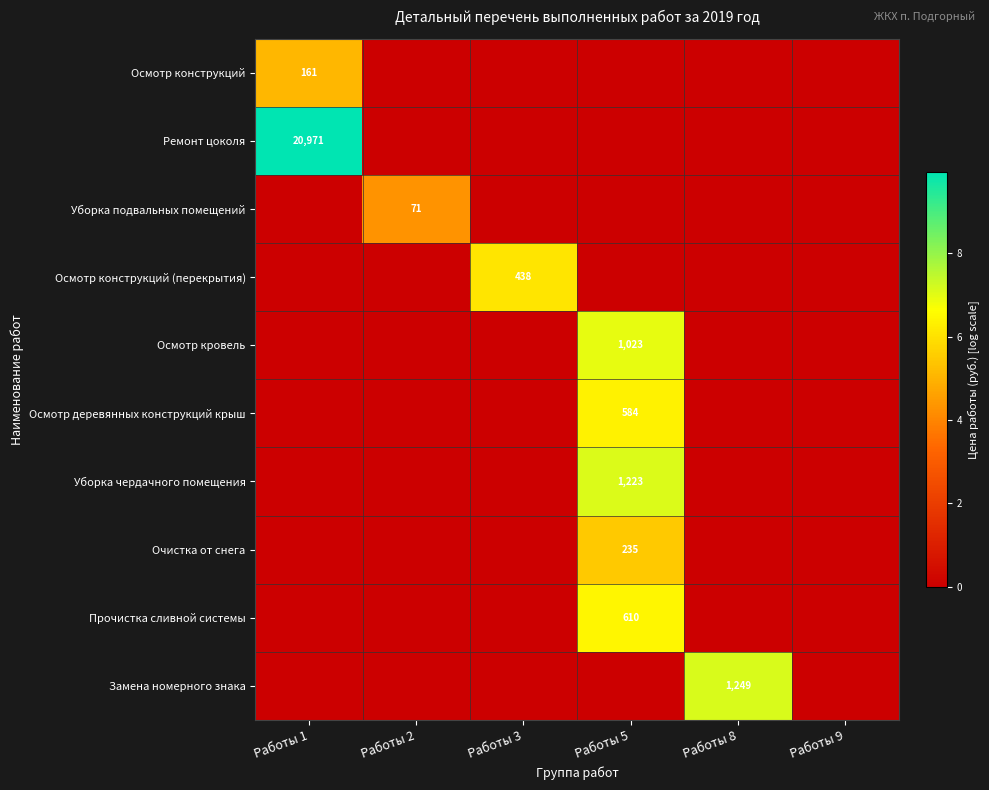

Is it true that Осмотр деревянных конструкций крыш equals 986 at Работы 5?

False